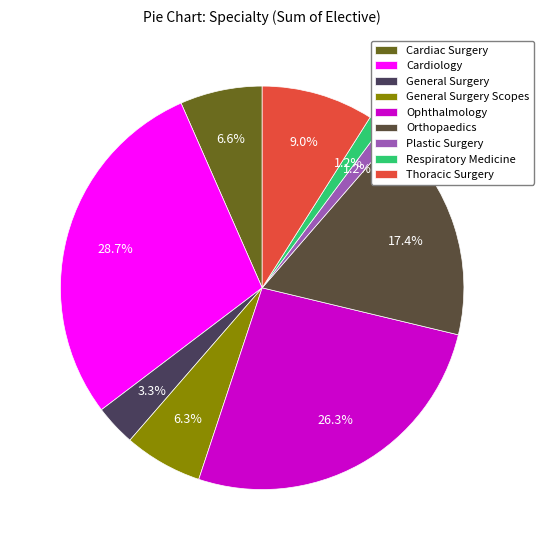

Is it true that Orthopaedics is 17% of the pie?

True